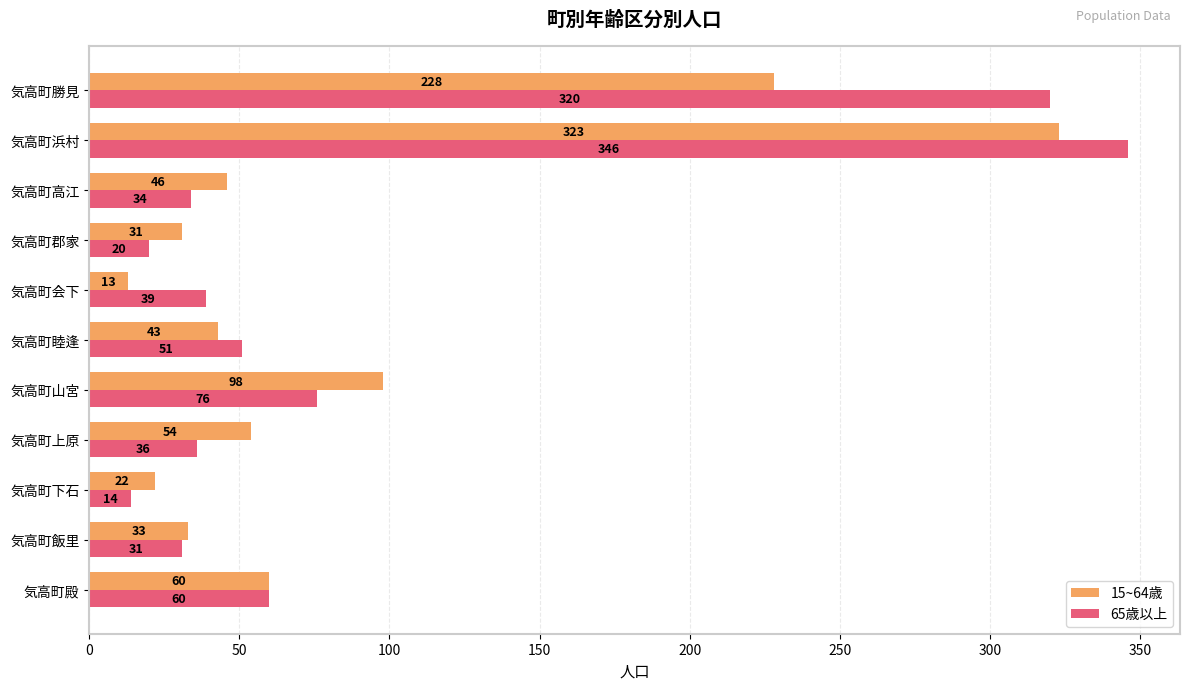

List the labels in order of 65歳以上 value, smallest first.

気高町下石, 気高町郡家, 気高町飯里, 気高町高江, 気高町上原, 気高町会下, 気高町睦逢, 気高町殿, 気高町山宮, 気高町勝見, 気高町浜村